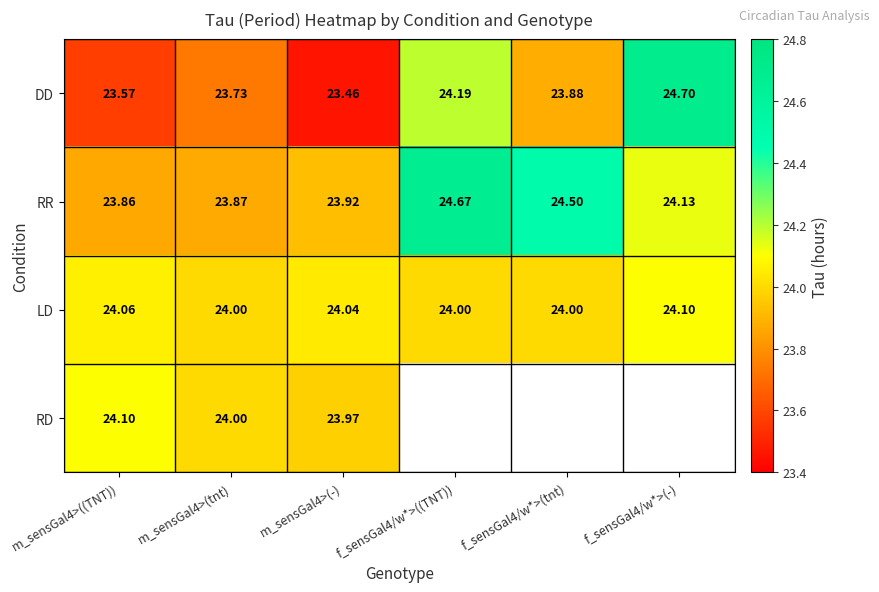

How many data points in LD are above 24?

3